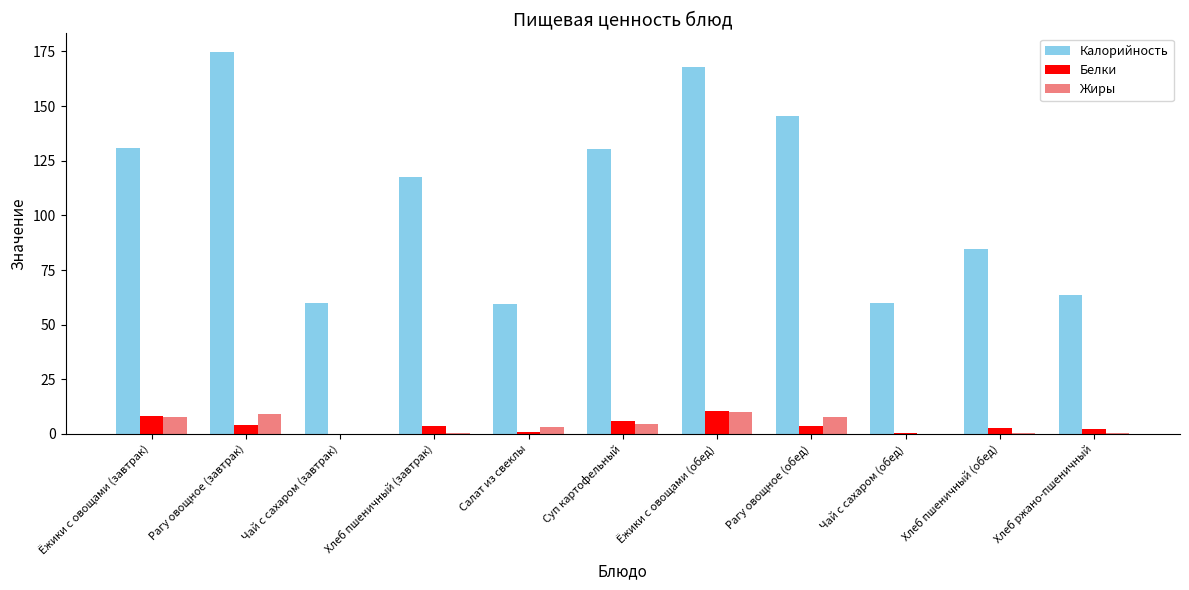

What is the total value across all series at Ёжики с овощами (завтрак)?

146.8